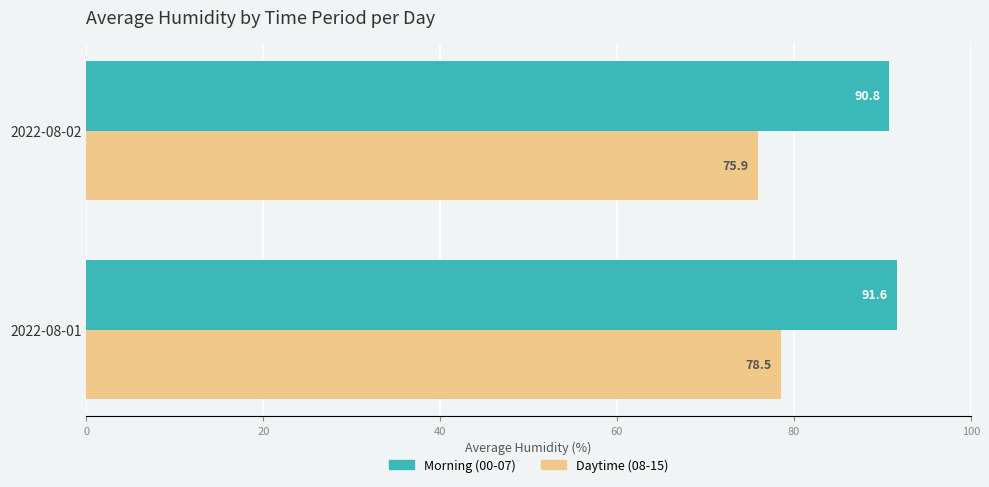

Is it true that Daytime (08-15) equals 31.5 at 2022-08-01?

False